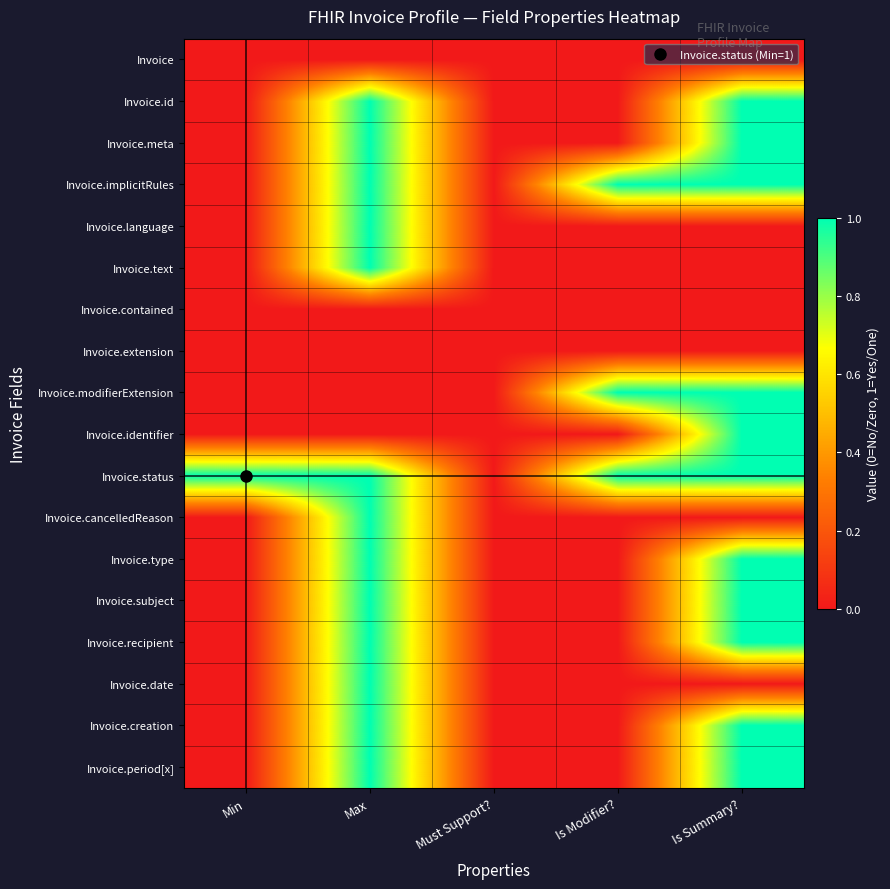

Reading left to right, transcribe all the data shown in this chart.

Invoice: Min=0	Max=0	Must Support?=0	Is Modifier?=0	Is Summary?=0
Invoice.id: Min=0	Max=1	Must Support?=0	Is Modifier?=0	Is Summary?=1
Invoice.meta: Min=0	Max=1	Must Support?=0	Is Modifier?=0	Is Summary?=1
Invoice.implicitRules: Min=0	Max=1	Must Support?=0	Is Modifier?=1	Is Summary?=1
Invoice.language: Min=0	Max=1	Must Support?=0	Is Modifier?=0	Is Summary?=0
Invoice.text: Min=0	Max=1	Must Support?=0	Is Modifier?=0	Is Summary?=0
Invoice.contained: Min=0	Max=0	Must Support?=0	Is Modifier?=0	Is Summary?=0
Invoice.extension: Min=0	Max=0	Must Support?=0	Is Modifier?=0	Is Summary?=0
Invoice.modifierExtension: Min=0	Max=0	Must Support?=0	Is Modifier?=1	Is Summary?=1
Invoice.identifier: Min=0	Max=0	Must Support?=0	Is Modifier?=0	Is Summary?=1
Invoice.status: Min=1	Max=1	Must Support?=0	Is Modifier?=1	Is Summary?=1
Invoice.cancelledReason: Min=0	Max=1	Must Support?=0	Is Modifier?=0	Is Summary?=0
Invoice.type: Min=0	Max=1	Must Support?=0	Is Modifier?=0	Is Summary?=1
Invoice.subject: Min=0	Max=1	Must Support?=0	Is Modifier?=0	Is Summary?=1
Invoice.recipient: Min=0	Max=1	Must Support?=0	Is Modifier?=0	Is Summary?=1
Invoice.date: Min=0	Max=1	Must Support?=0	Is Modifier?=0	Is Summary?=0
Invoice.creation: Min=0	Max=1	Must Support?=0	Is Modifier?=0	Is Summary?=1
Invoice.period[x]: Min=0	Max=1	Must Support?=0	Is Modifier?=0	Is Summary?=1